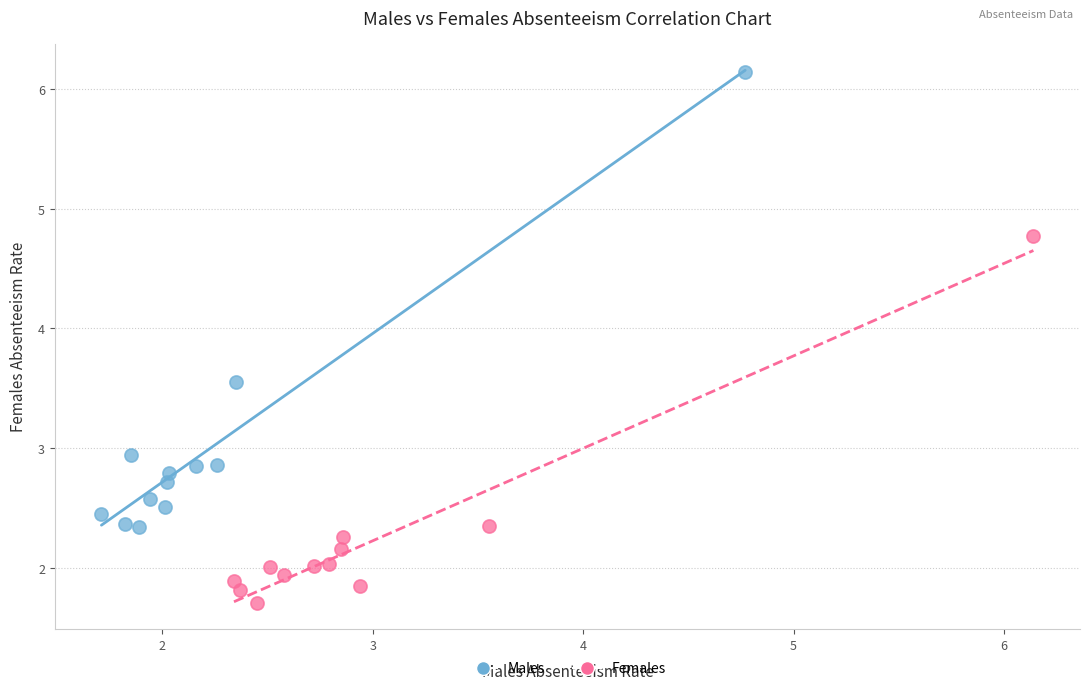

Which series has the largest Y range (max minus min)?

Males